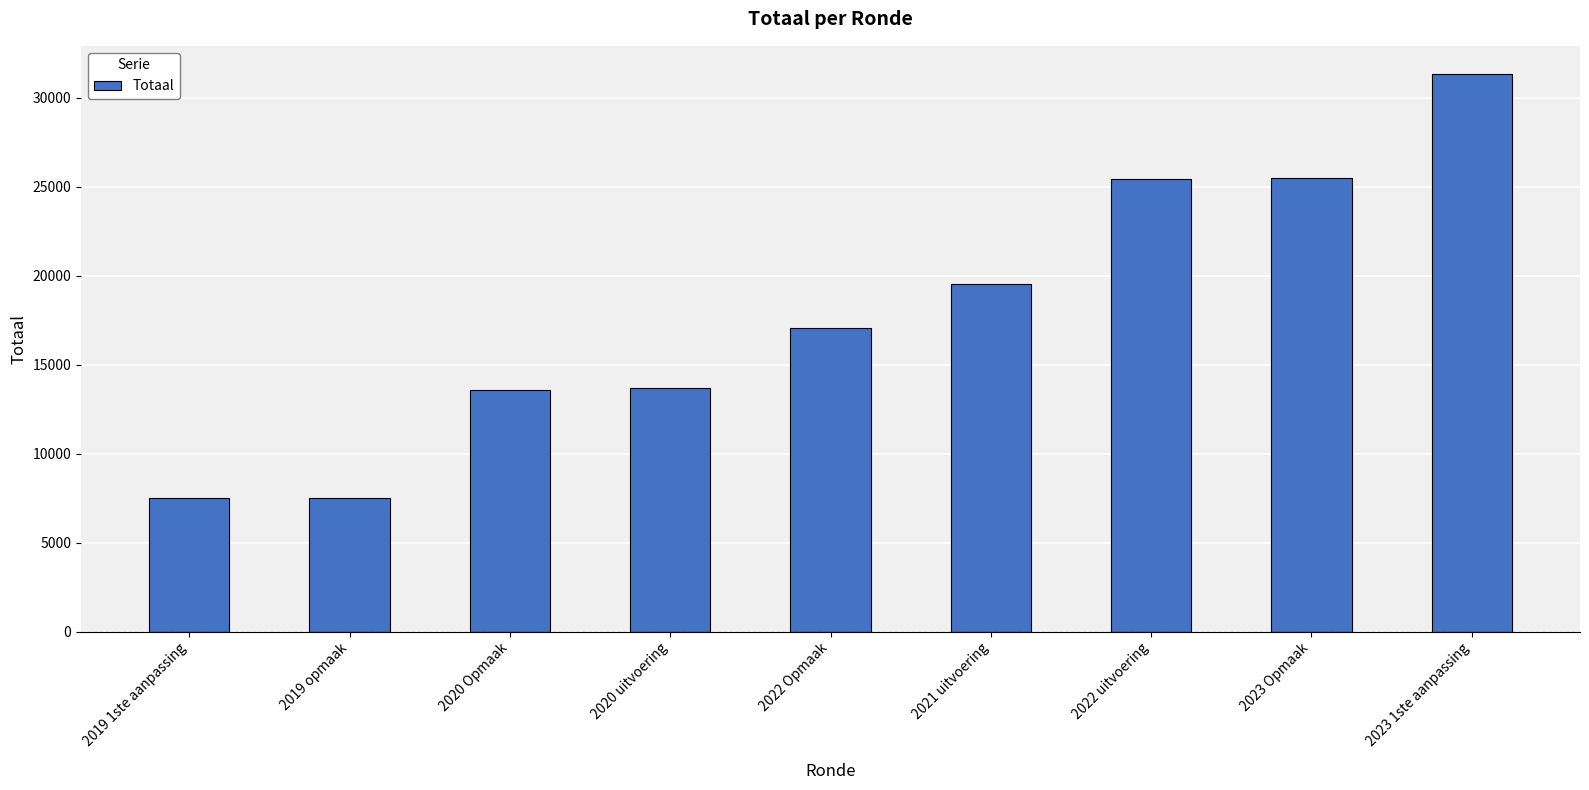

The value at 2019 1ste aanpassing is 7519. True or false?

True